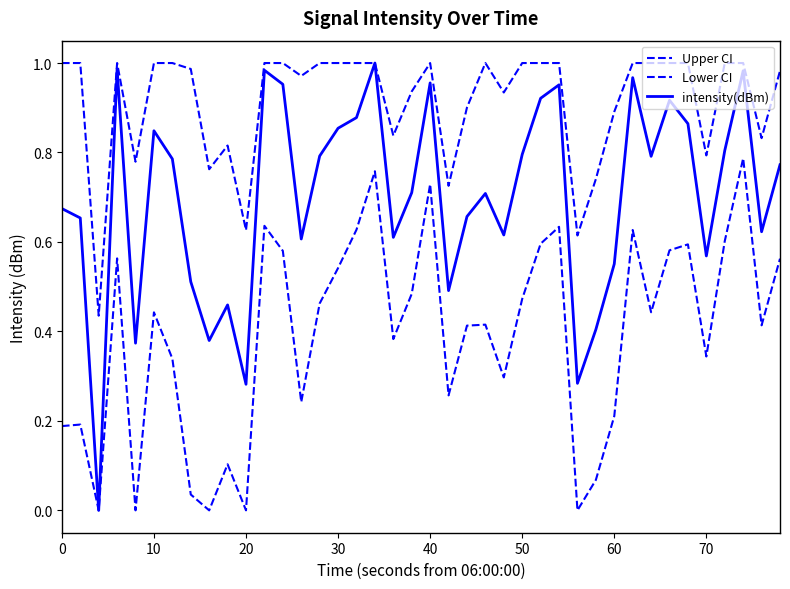

What is the difference between the second highest and second lowest values in the intensity(dBm) series?

0.7